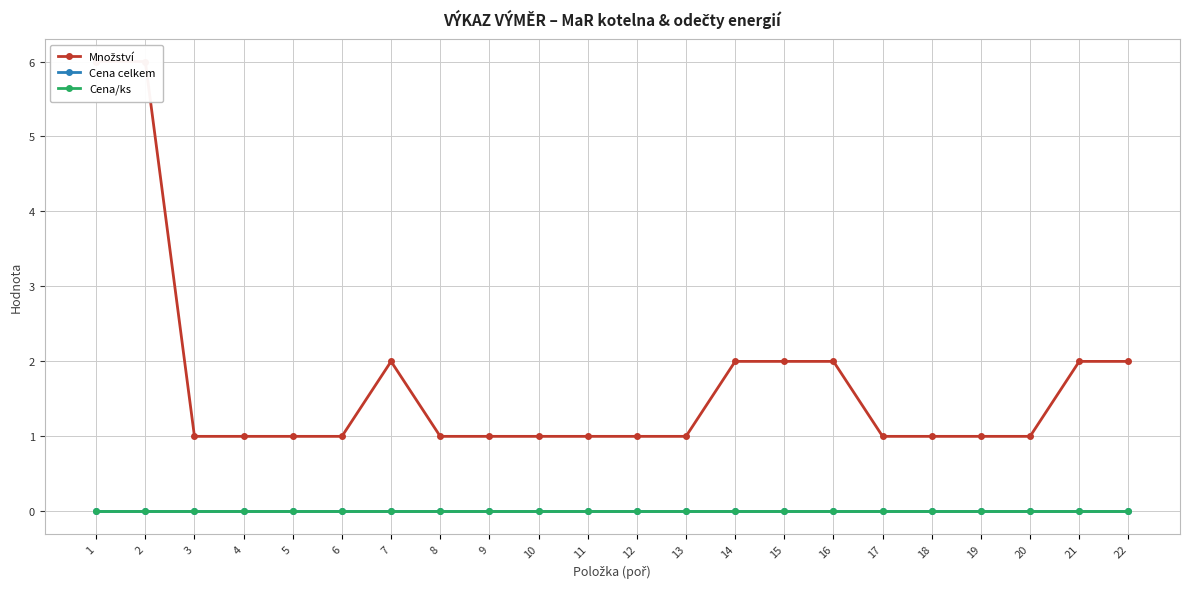

True or false: Cena/ks and Cena celkem intersect in this chart.

False